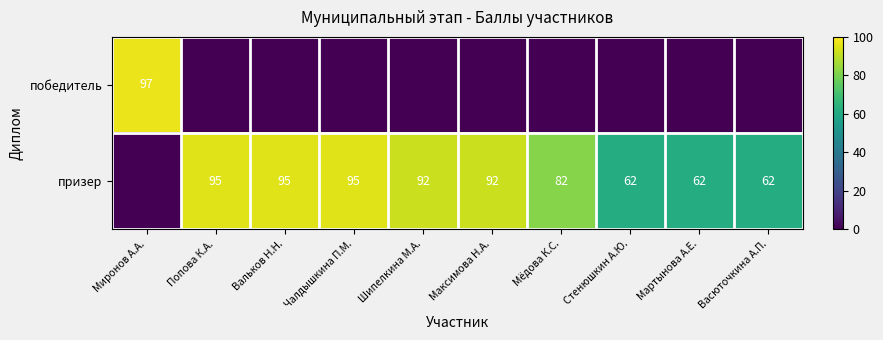

What is the difference between the призер values at Вальков Н.Н. and Шипелкина М.А.?

3